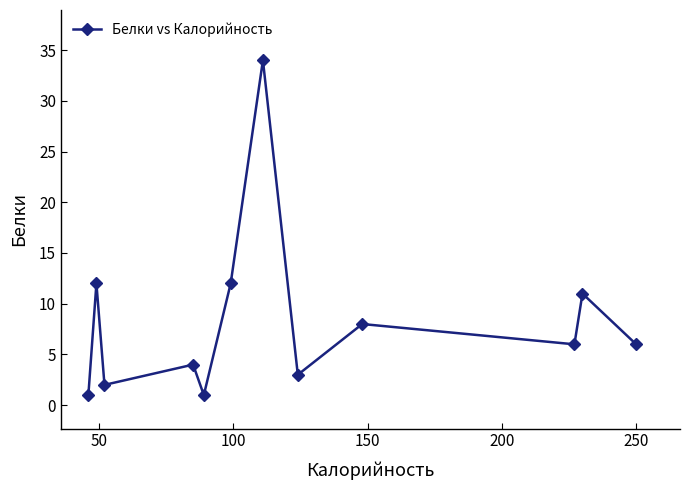

Count the number of data series in this chart.

1